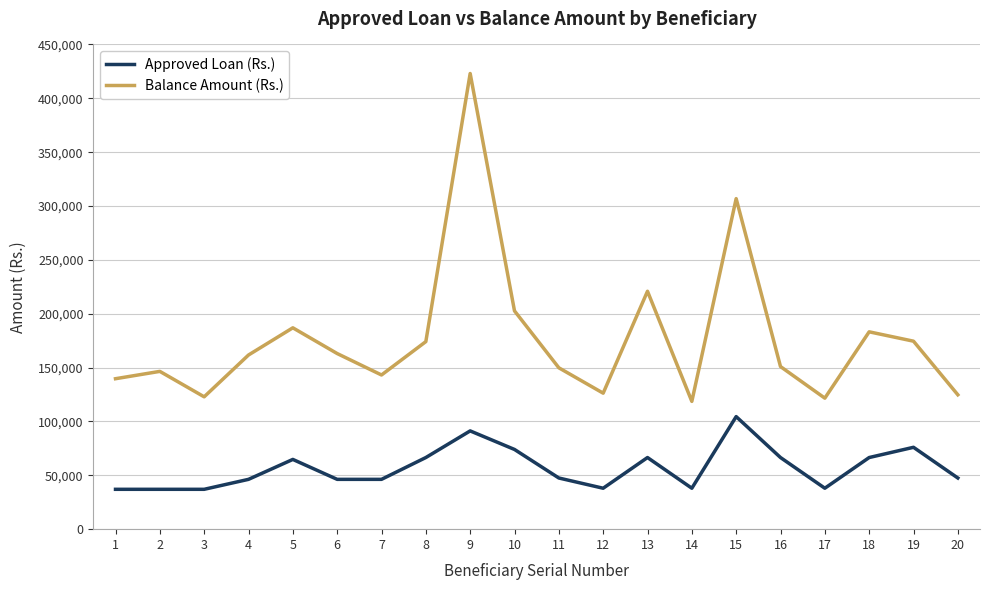

Rank the series by their average value, from lowest to highest.

Approved Loan (Rs.), Balance Amount (Rs.)